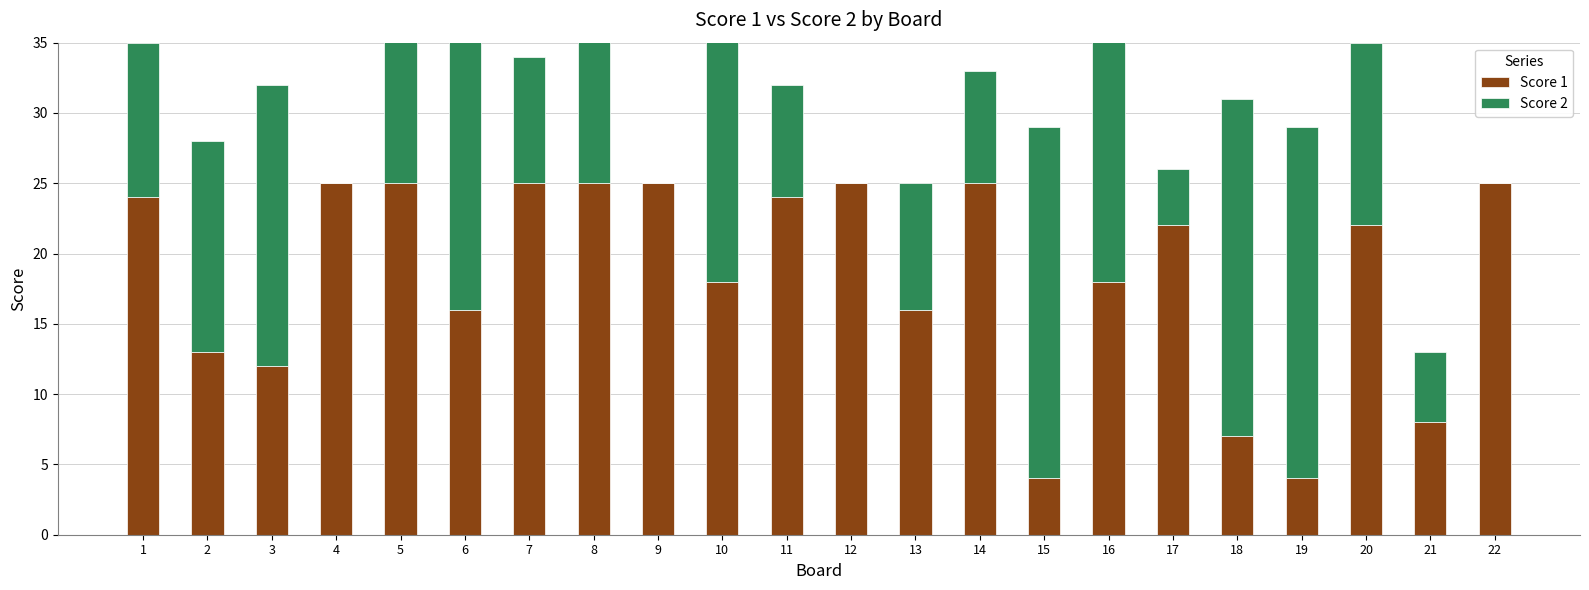

What is the maximum value shown in the chart?

25